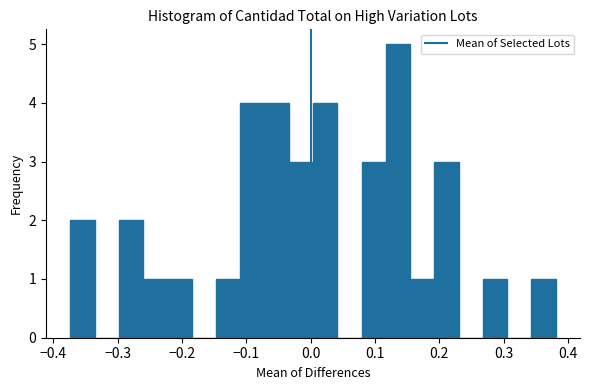

Around what value on the x-axis is the tallest bar? Give the approximate position of its centre, as read against the axis.

0.14